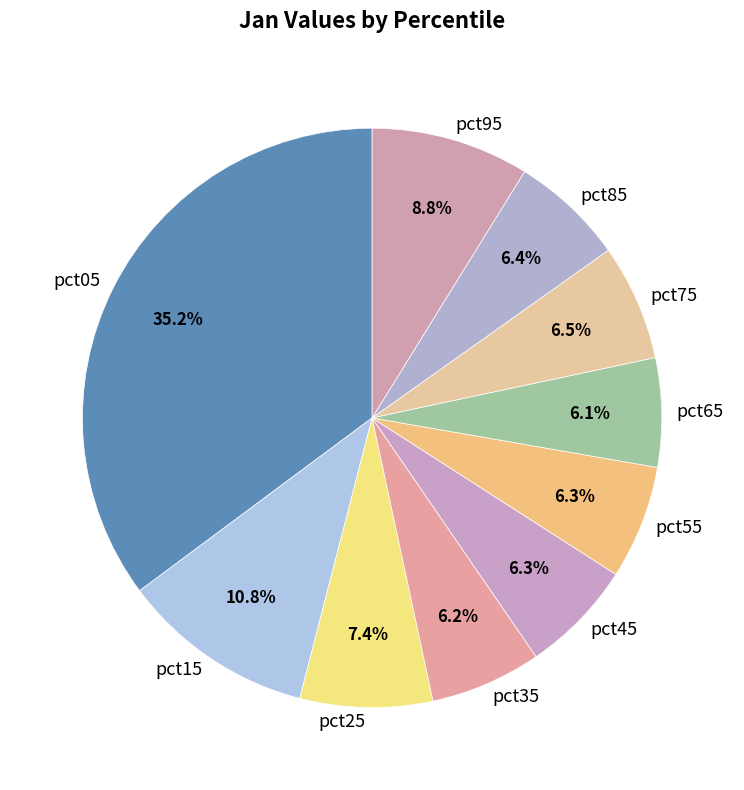

Do pct25 and pct85 together represent more than half of the pie?

No